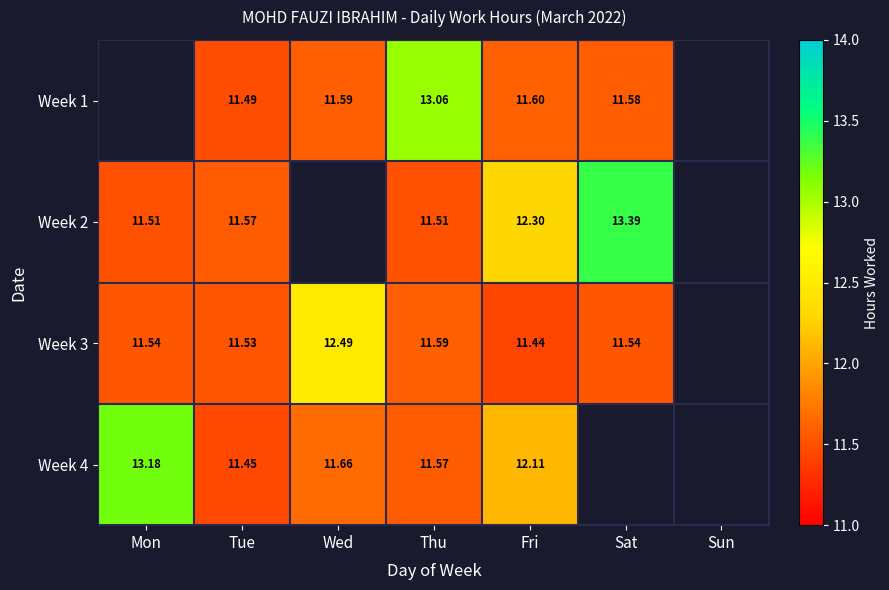

Is the value of Week 1 at Thu greater than the value of Week 3 at Fri?

Yes